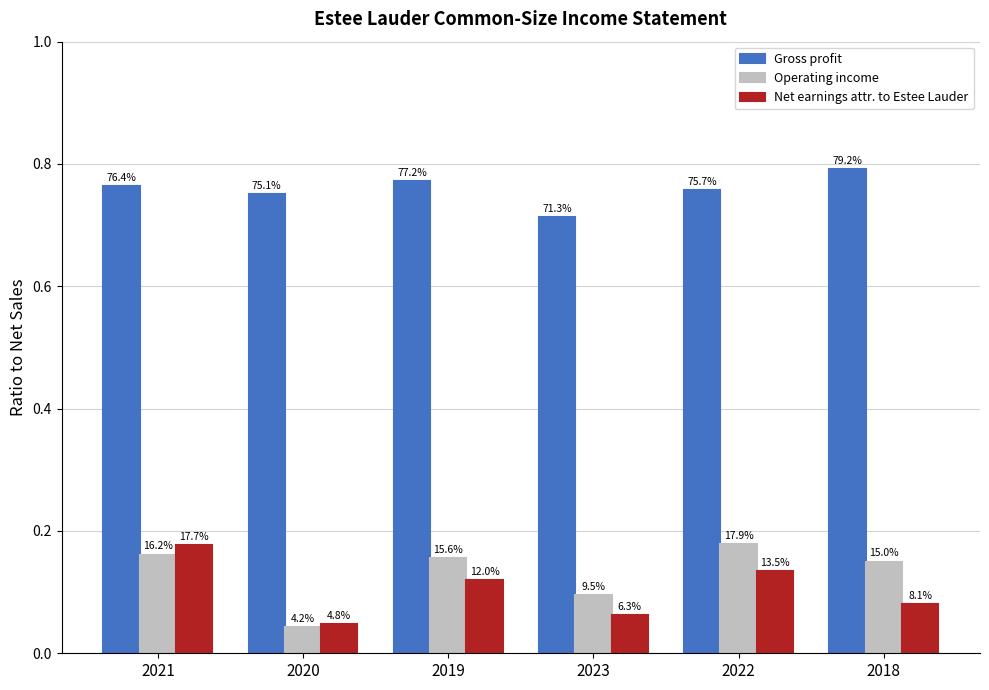

What is the difference between the maximum and minimum values in the Net earnings attr. to Estee Lauder series?

0.1